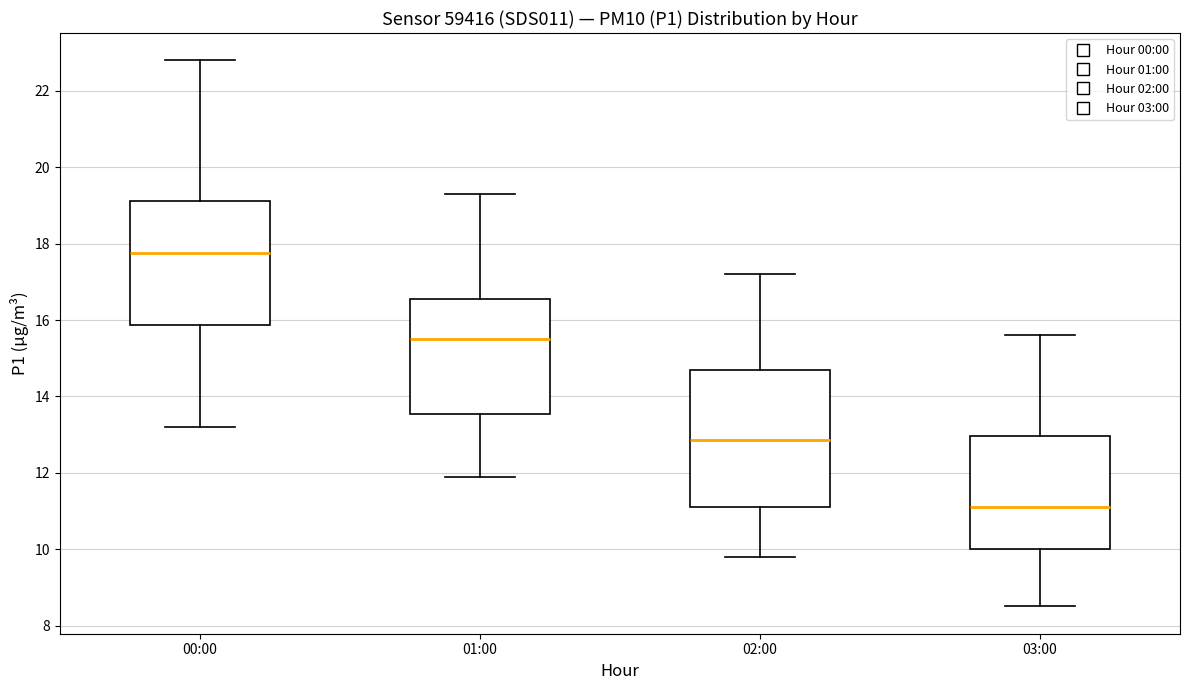

Which box's median line is the highest?

00:00